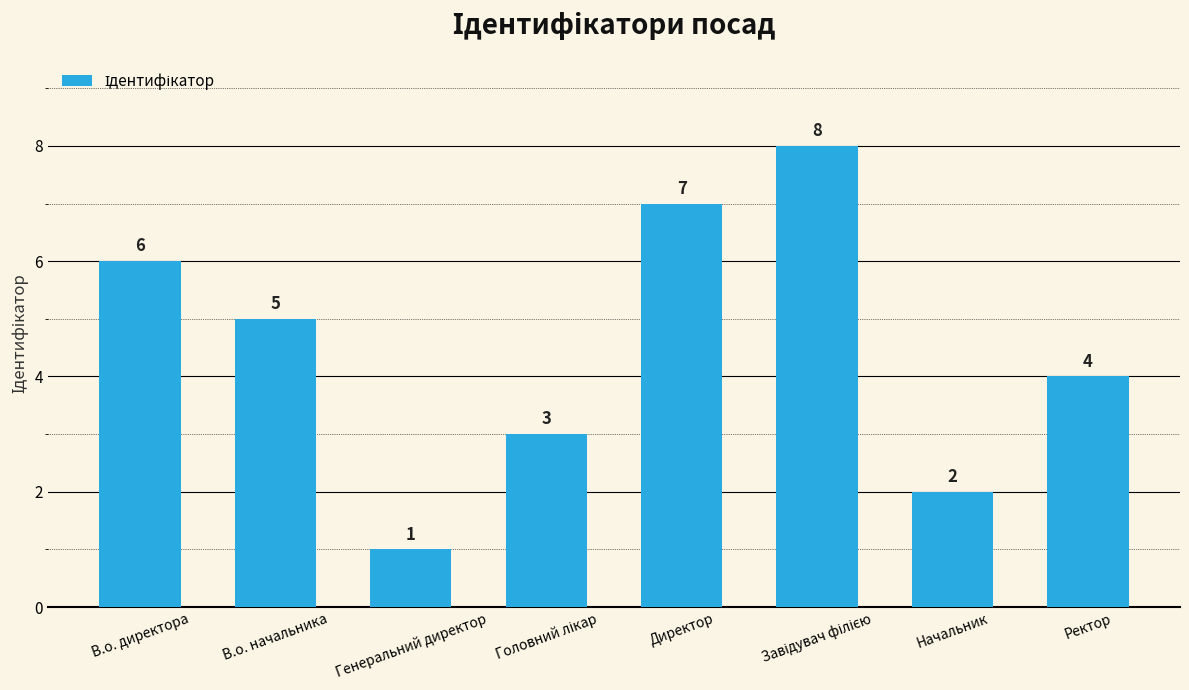

Is it true that the value at Генеральний директор is 2?

False